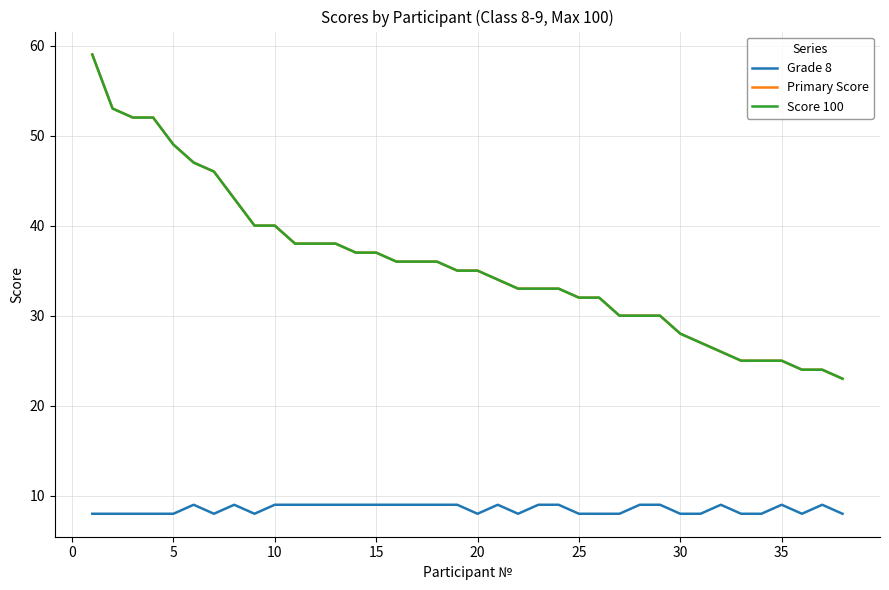

True or false: Primary Score has more than 0 points higher than both neighbors.

False